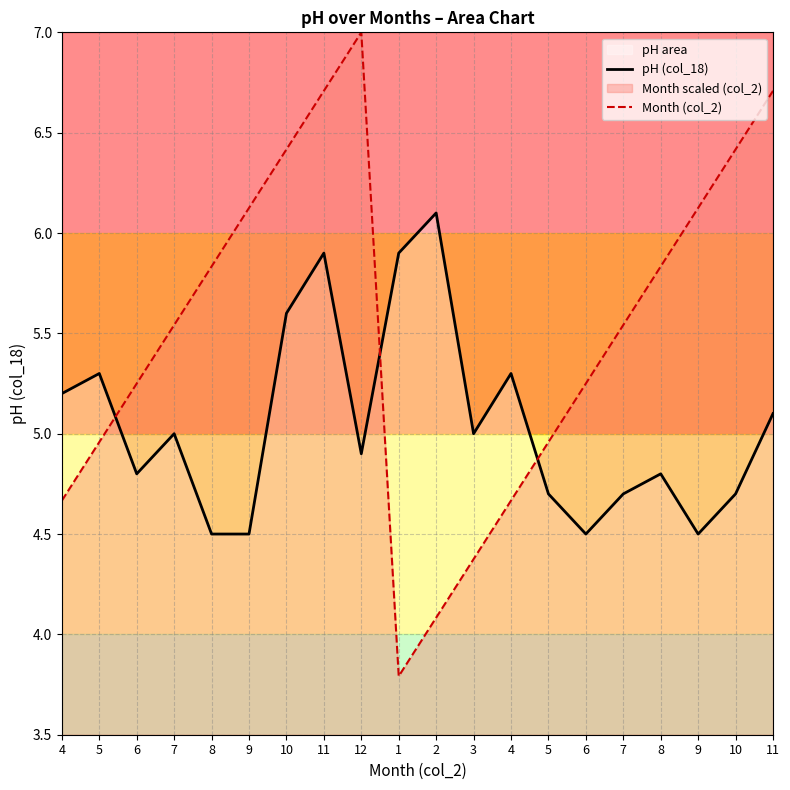

List the series in order of their overall mean, lowest first.

pH (col_18), Month (col_2)